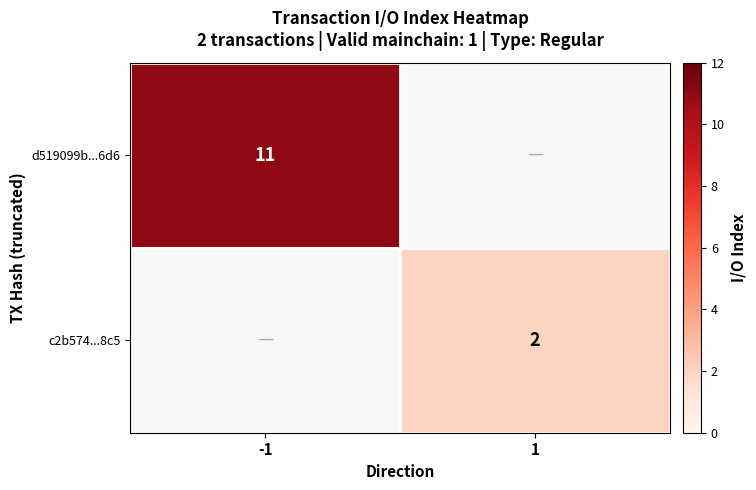

True or false: d519099b...6d6 has a value of 6 at -1.

False